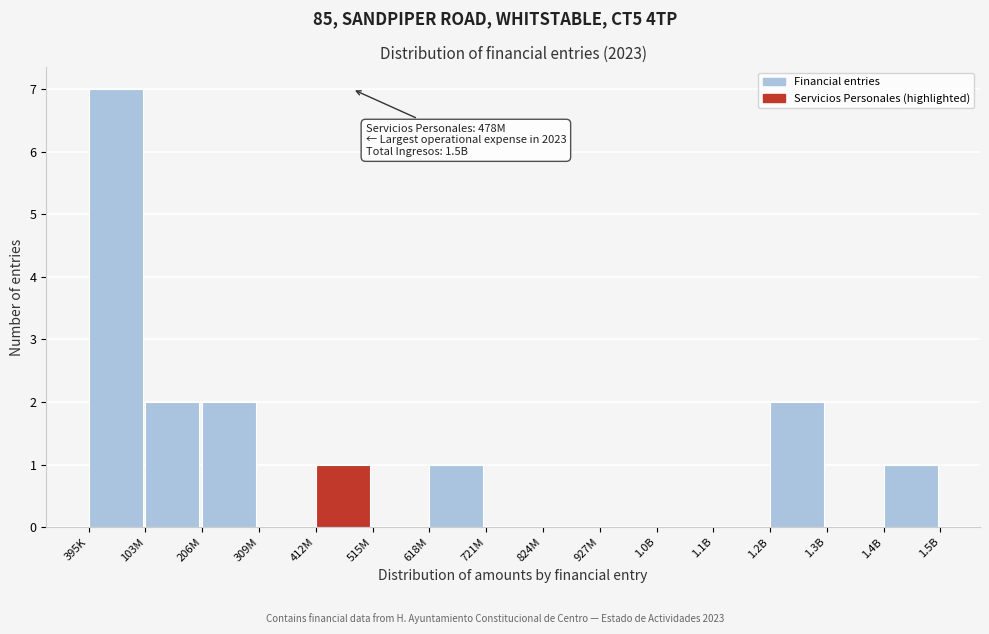

Reading left to right, extract all data points from this chart.

395K=7	103M=2	206M=2	309M=0	412M=1	515M=0	618M=1	721M=0	824M=0	927M=0	1.0B=0	1.1B=0	1.2B=2	1.3B=0	1.4B=1